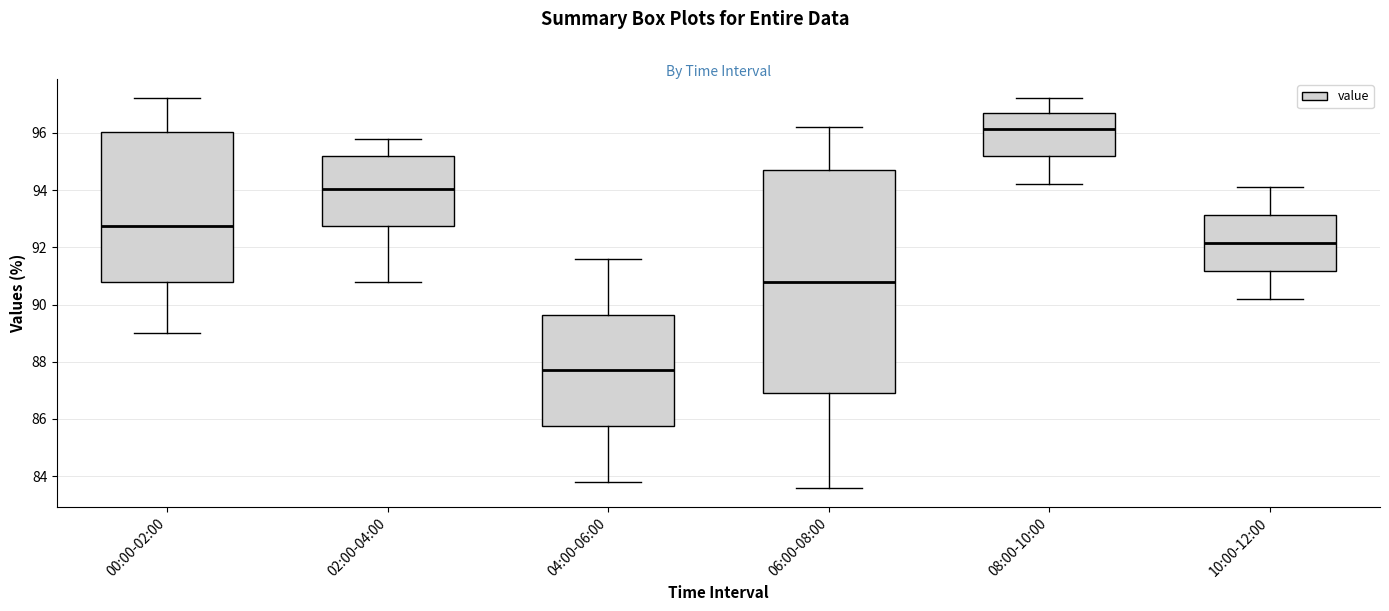

Which box's median line is the highest?

08:00-10:00